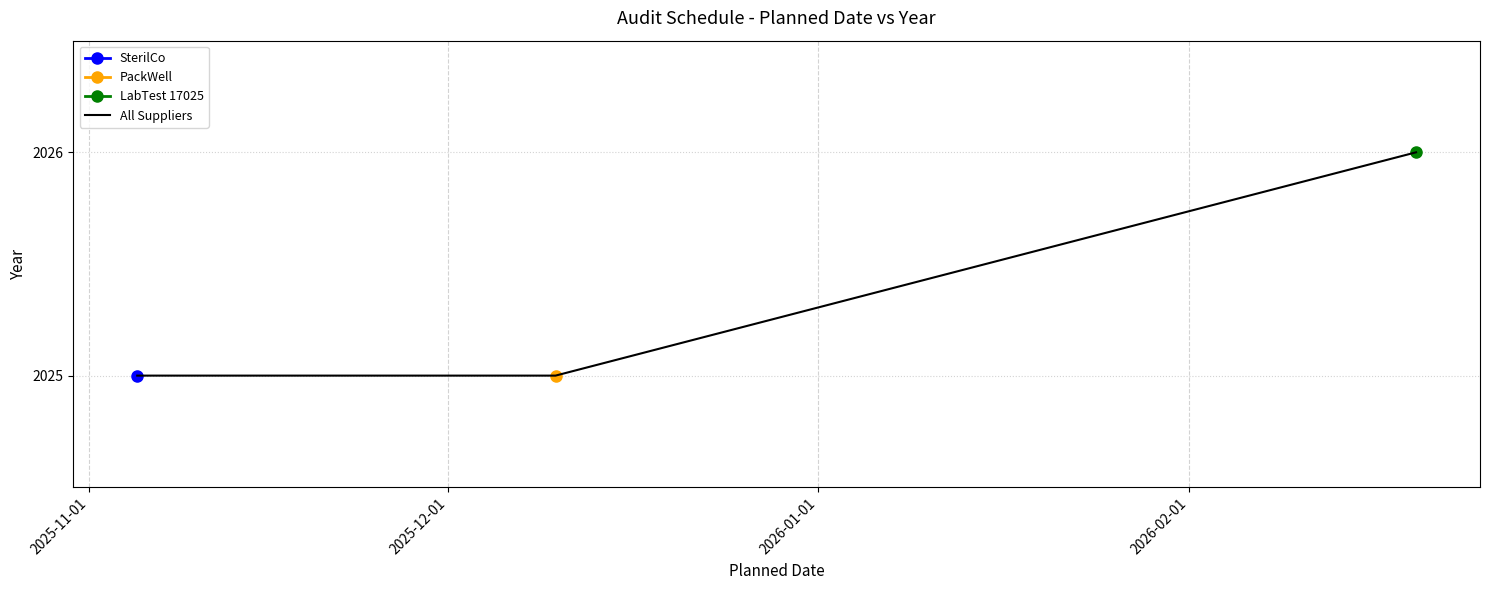

What is the minimum value shown in the chart?

2025